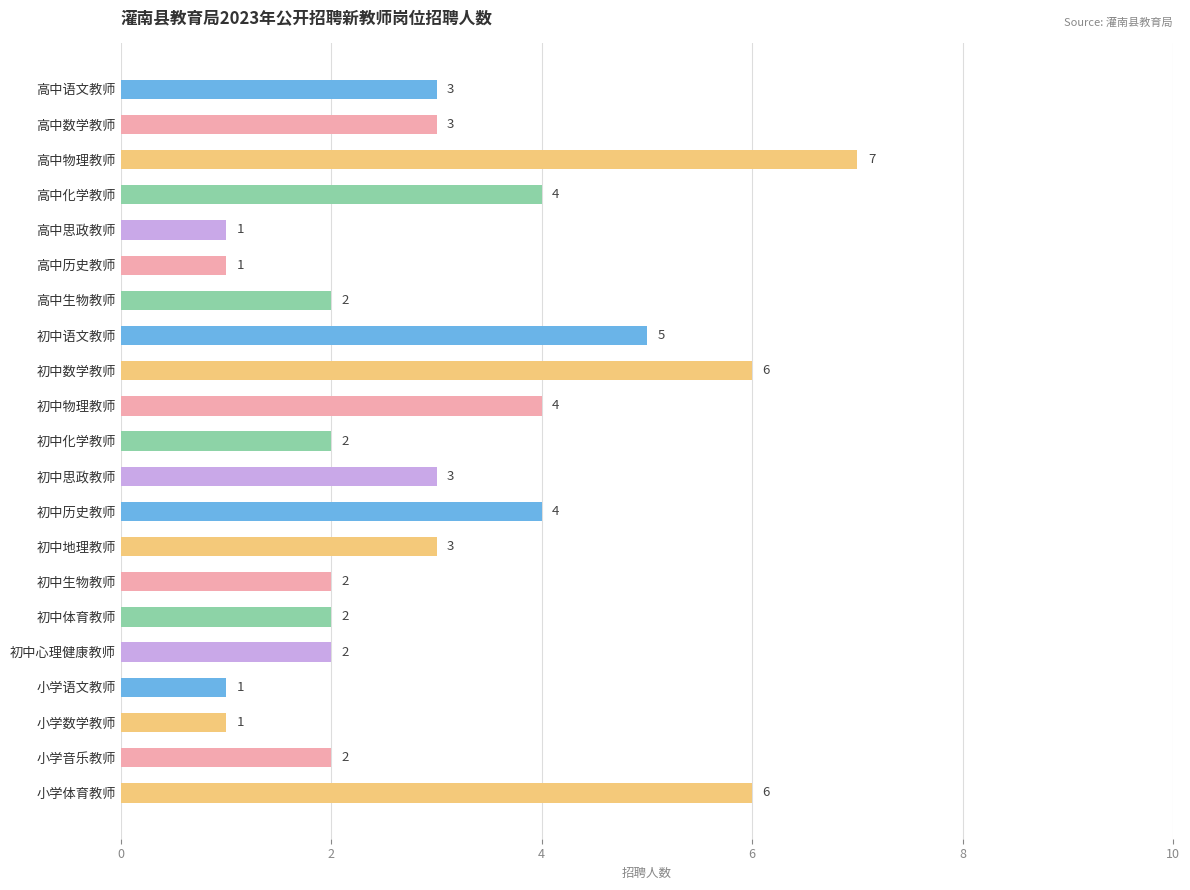

What position from the top is 初中心理健康教师?

17